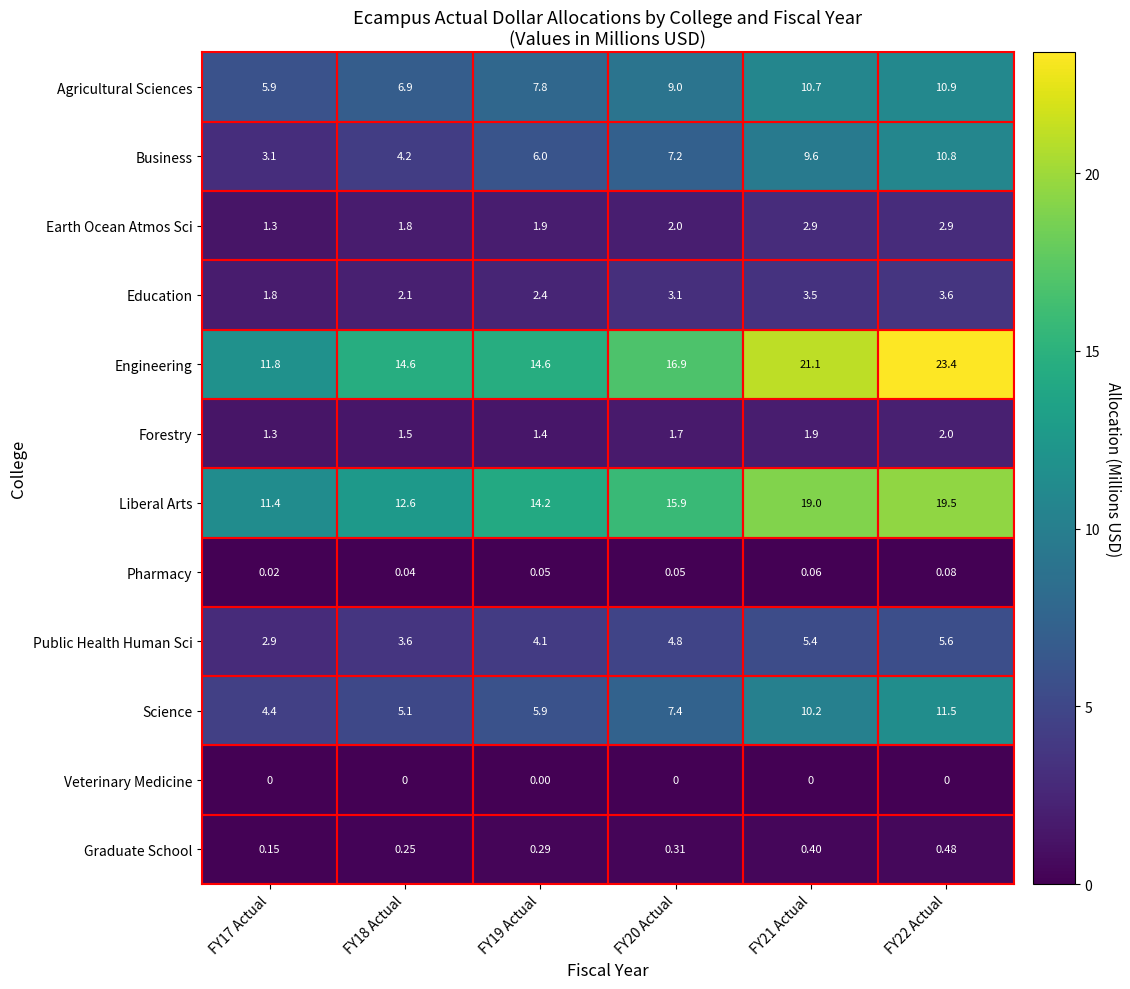

Which series has the widest spread of values?

Engineering